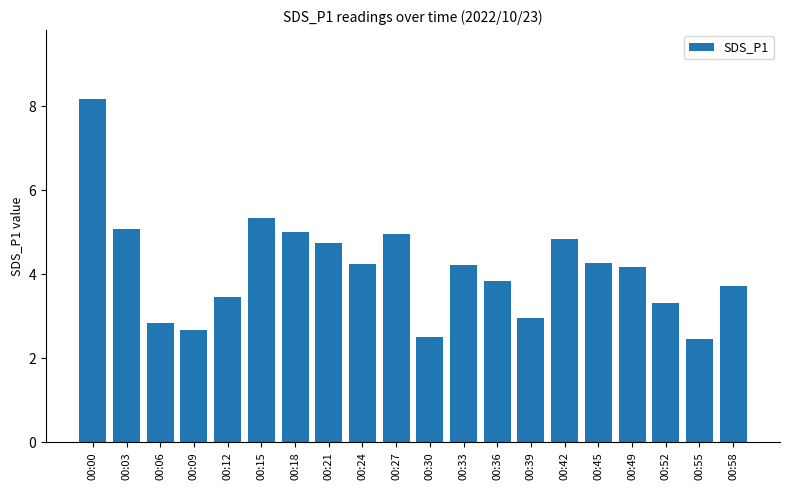

Which category has the highest value across all series?

00:00